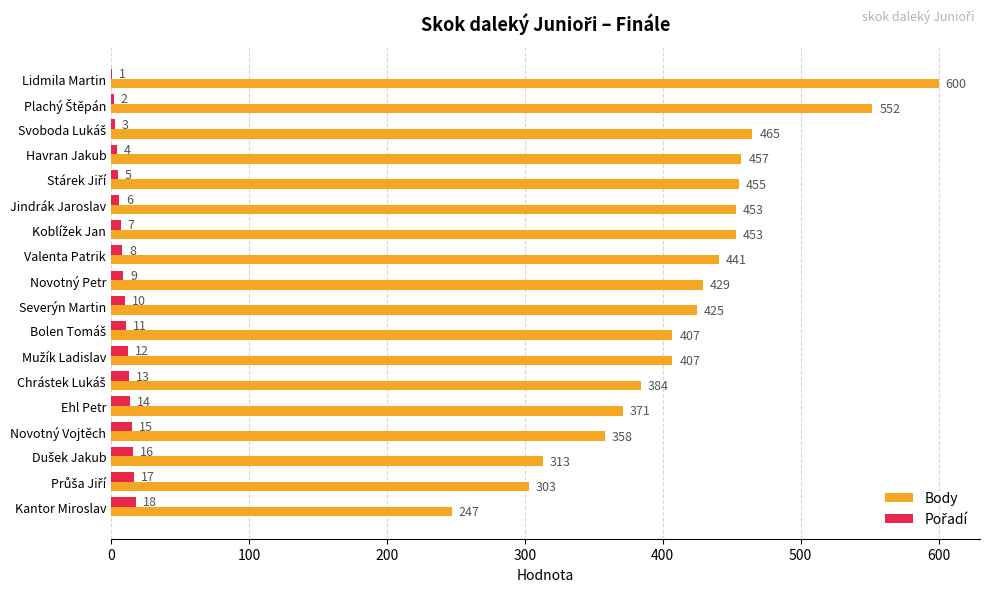

What is the sum of all Body values?

7520